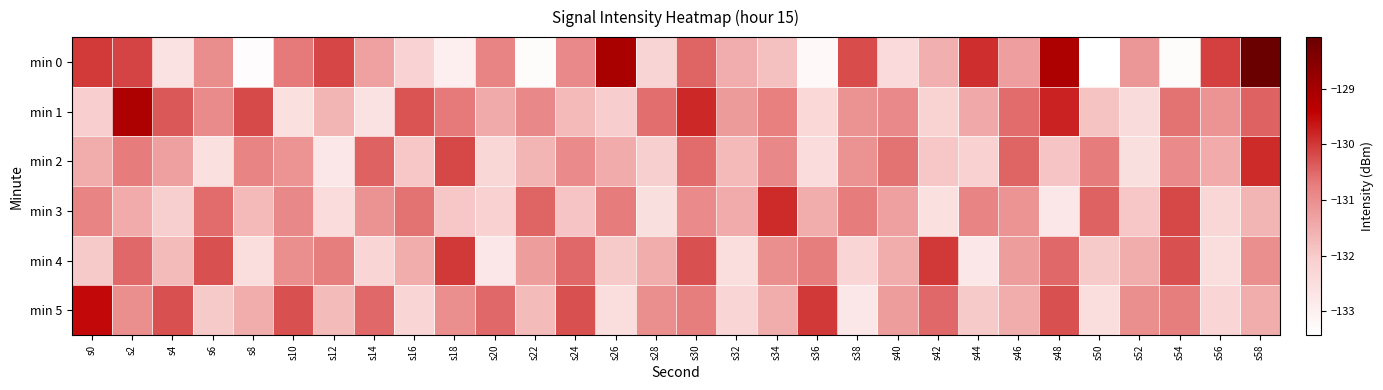

Which category has the highest value across all series?

s58